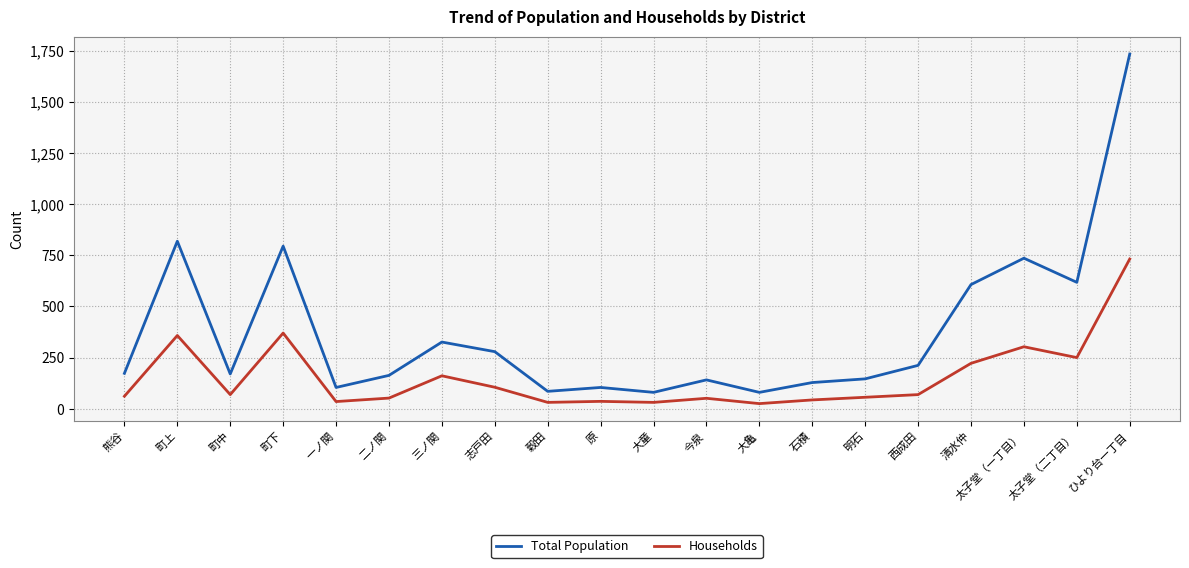

Which series has the widest spread of values?

Total Population